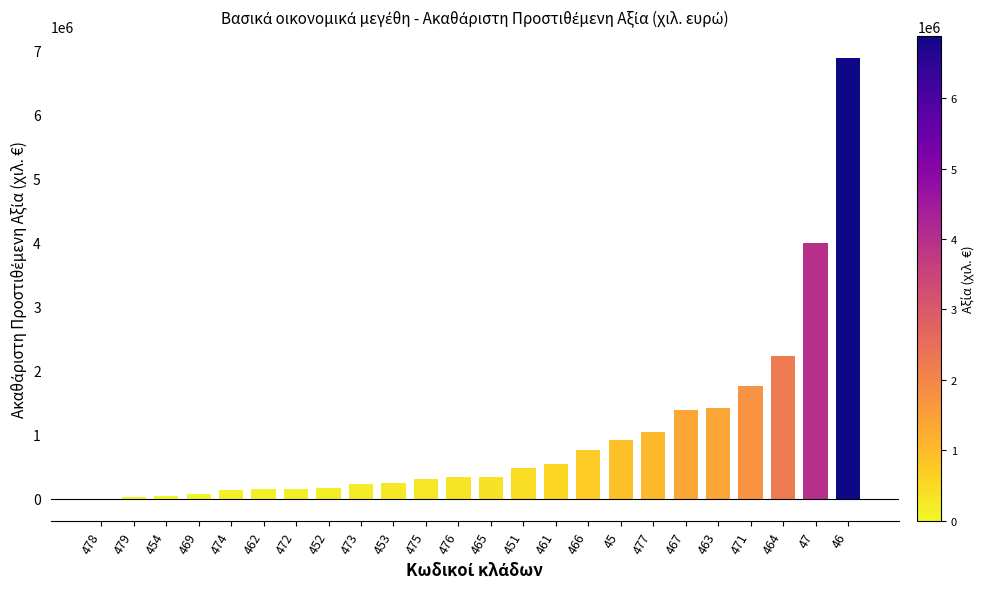

Is it true that the value at 466 is 256184?

False